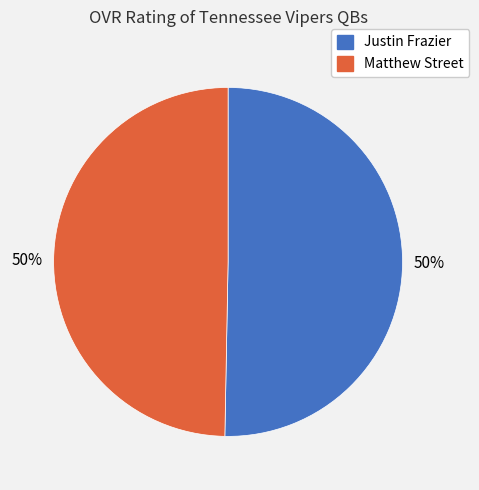

To the nearest percent, what portion does Matthew Street represent?

50%